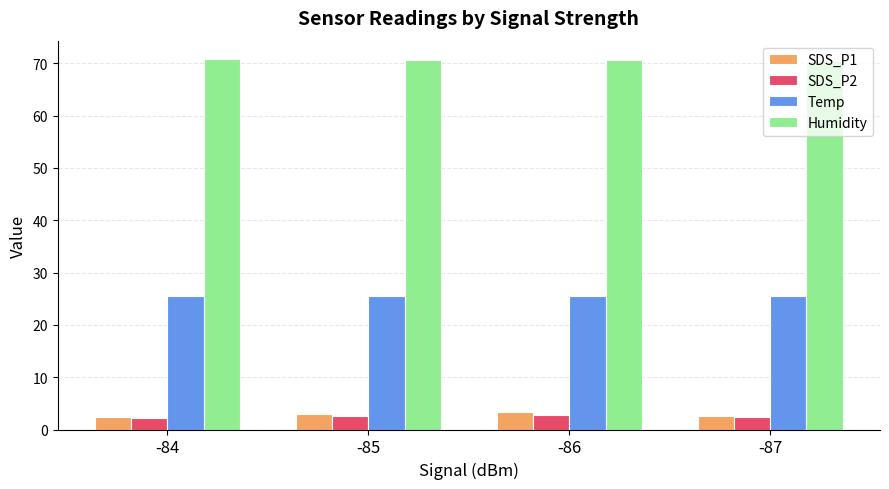

How many bars are there in total?

16